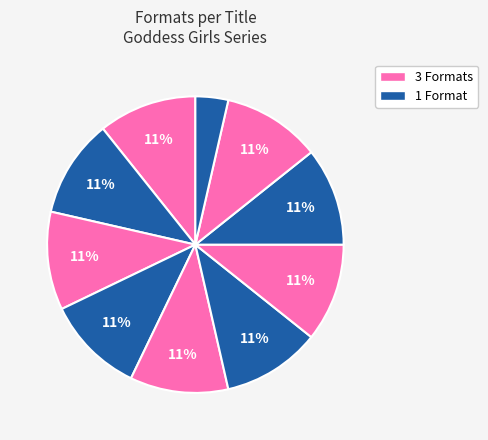

How many slices are in this pie chart?

10